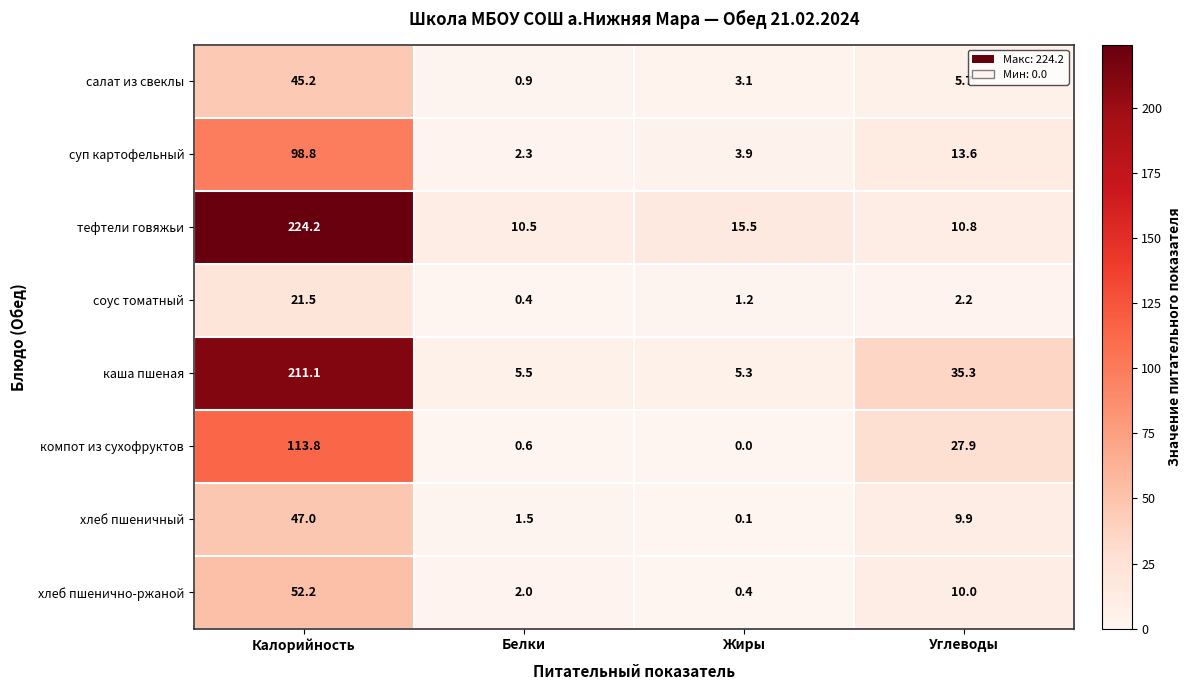

At which category does the chart reach its minimum across all series?

Жиры